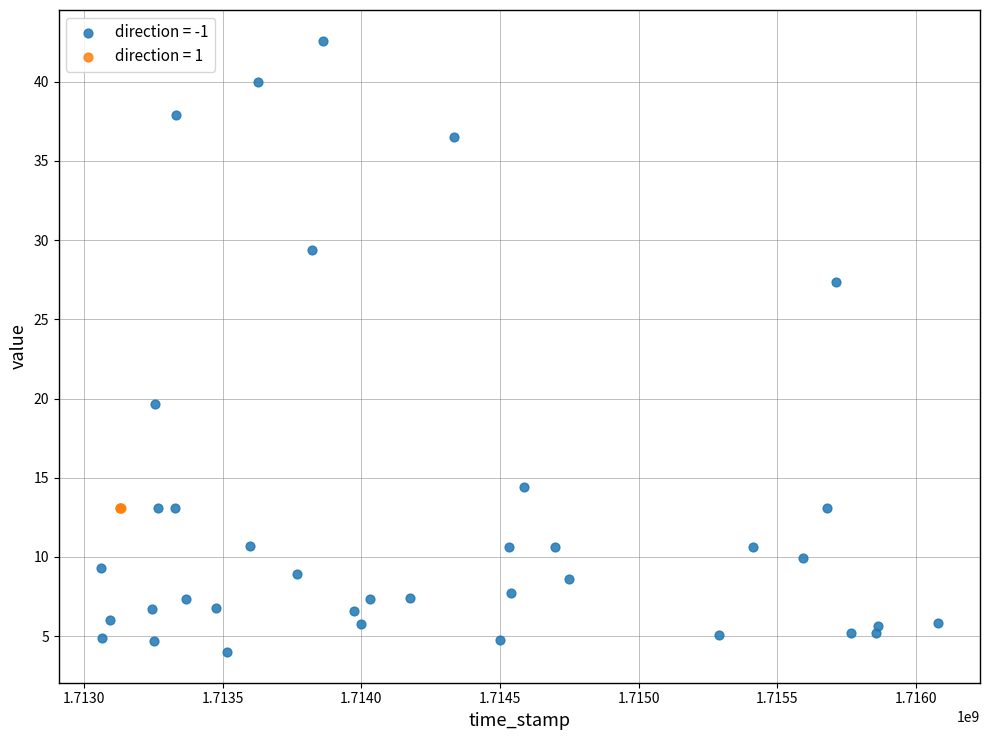

Which series reaches the minimum Y coordinate?

direction = -1